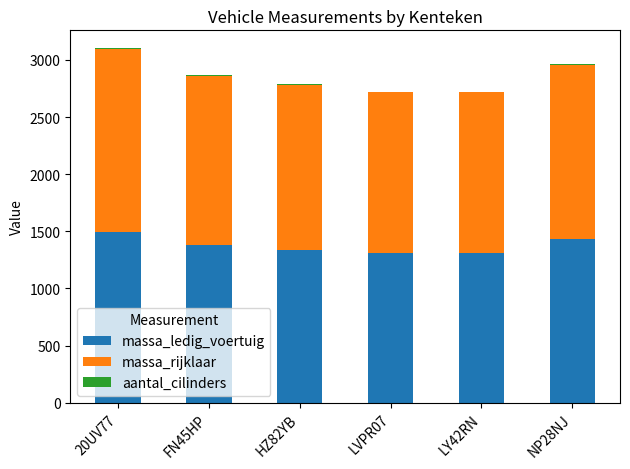

What position from the right is FN45HP?

5